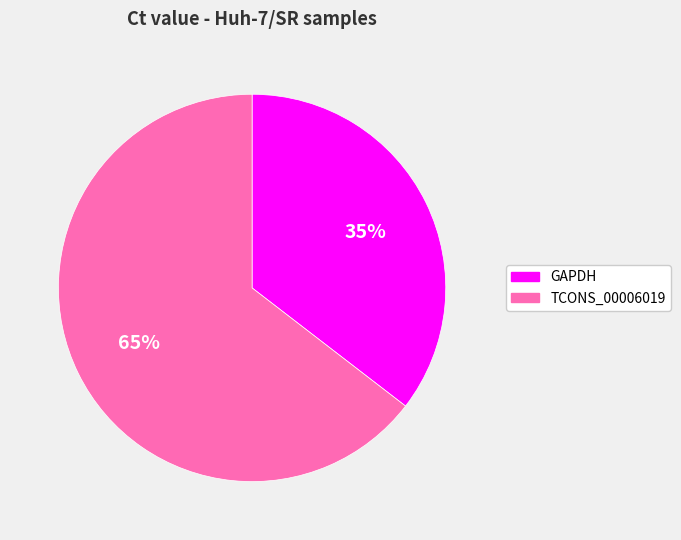

The GAPDH slice represents 35% of the pie. True or false?

True